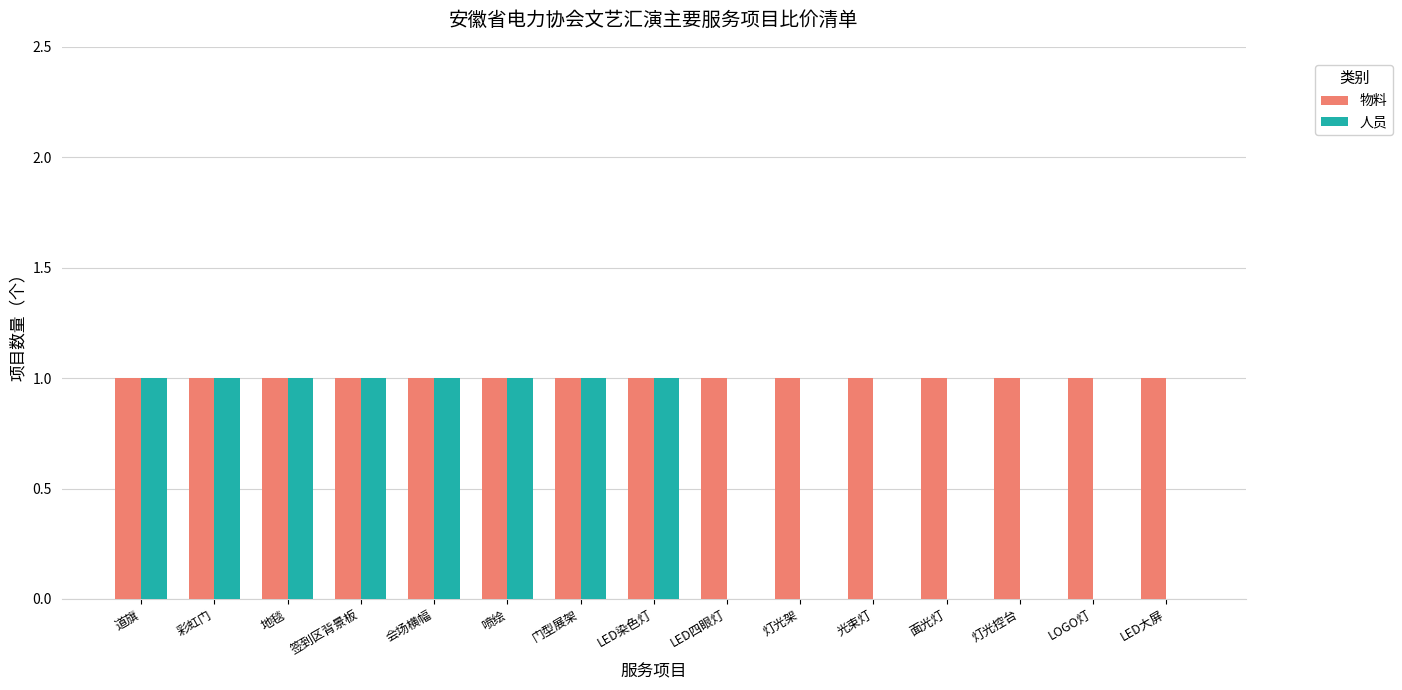

What is the sum of all 物料 values?

15